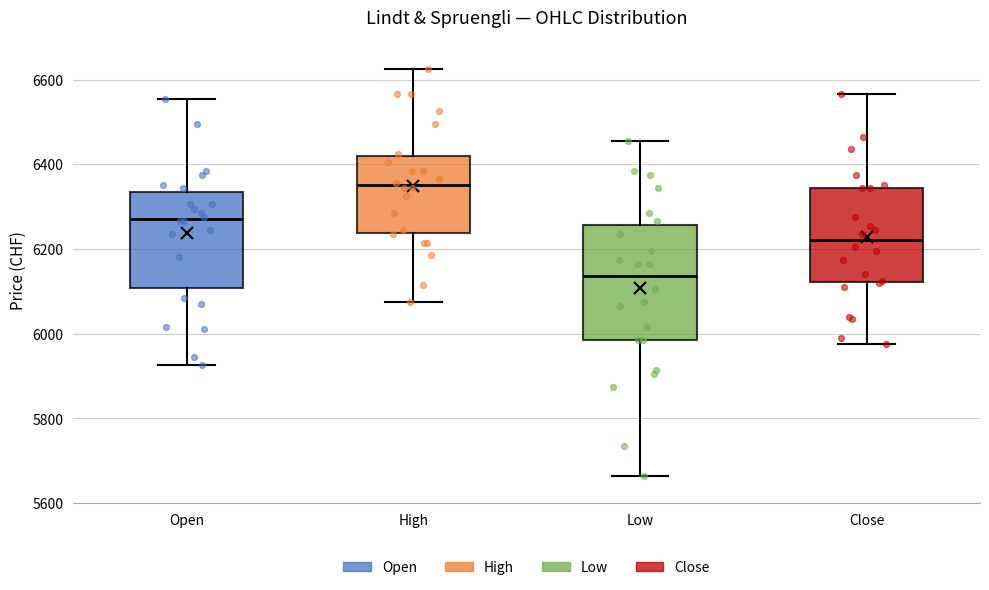

Comparing the boxes themselves (not the whiskers), which one is the tallest?

Low